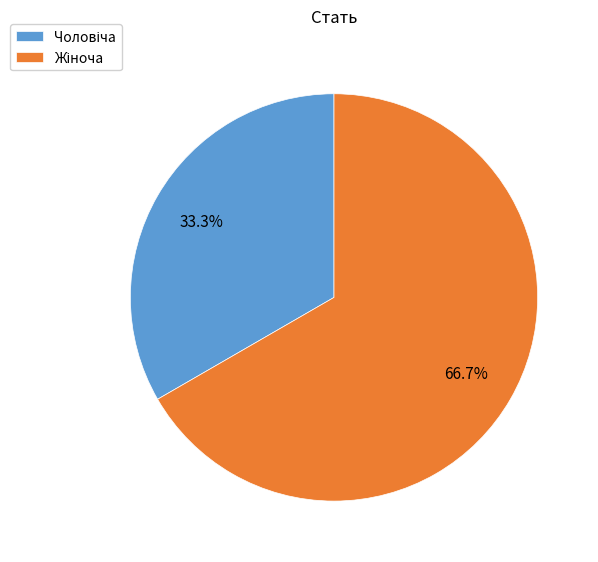

Is there a majority slice in this chart?

Yes